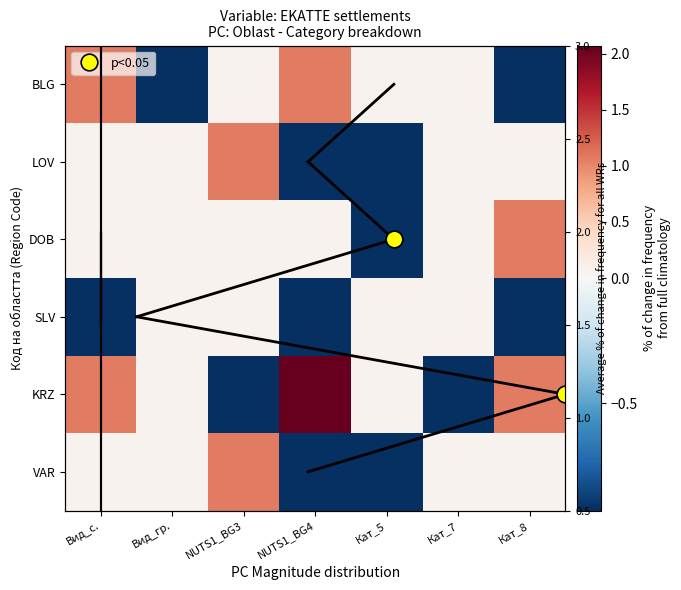

Count the number of data series in this chart.

6